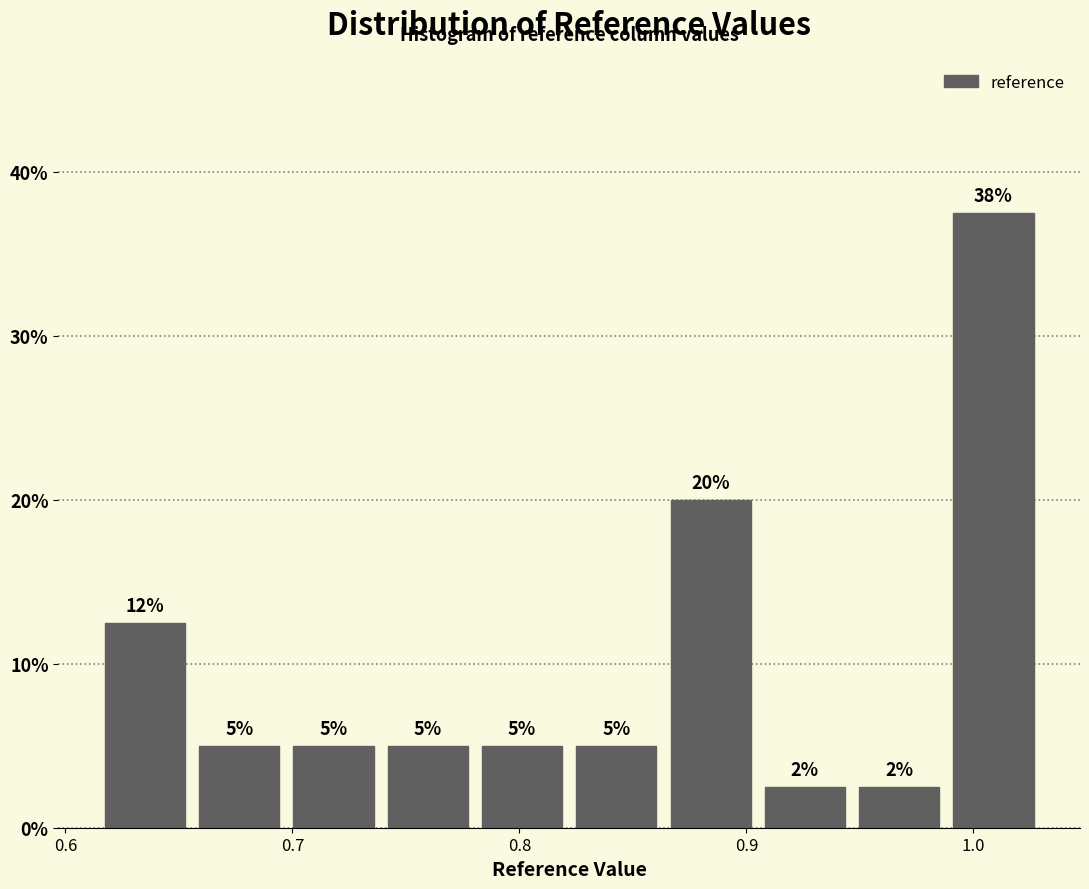

Over which range of the x-axis is the bar tallest?

0.99 to 1.03